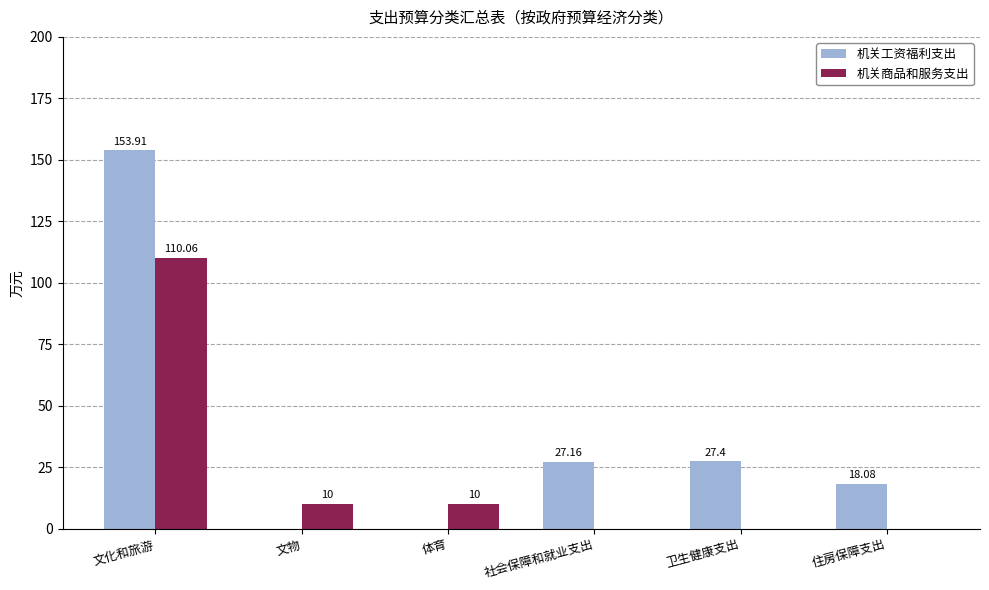

True or false: 机关工资福利支出 has a value of 153.9 at 文化和旅游.

True